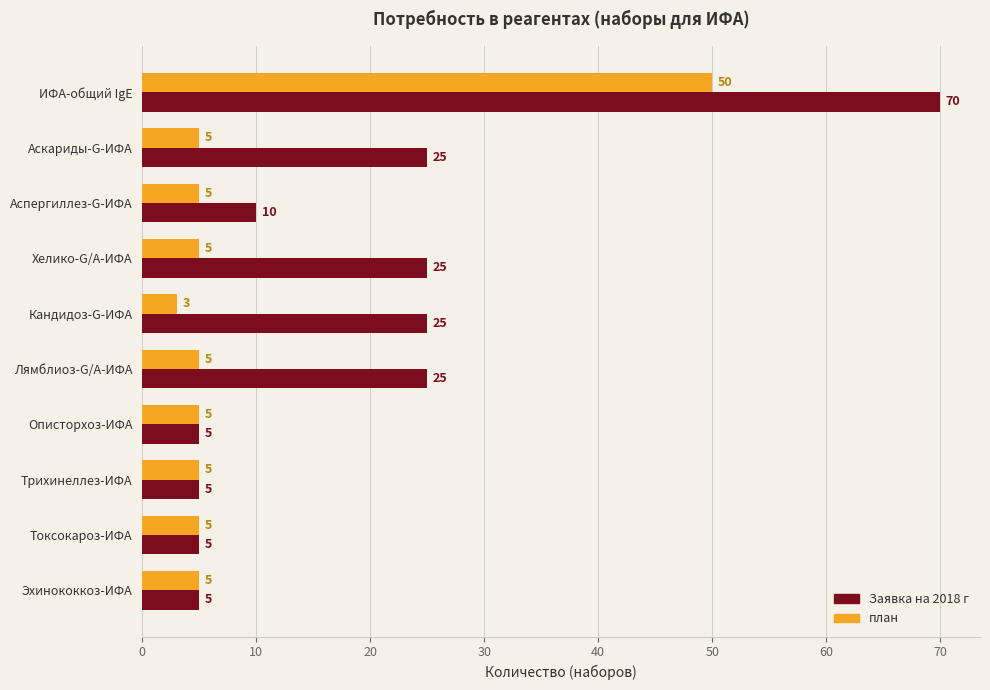

What is the difference between the maximum and second lowest values in the план series?

45